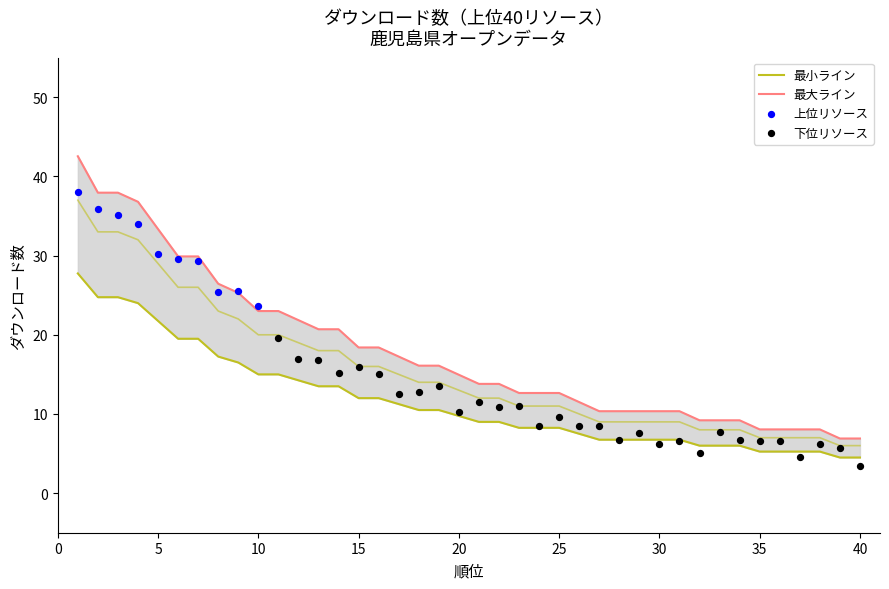

Approximately how many times larger is the value at 3 compared to 9?

1.5